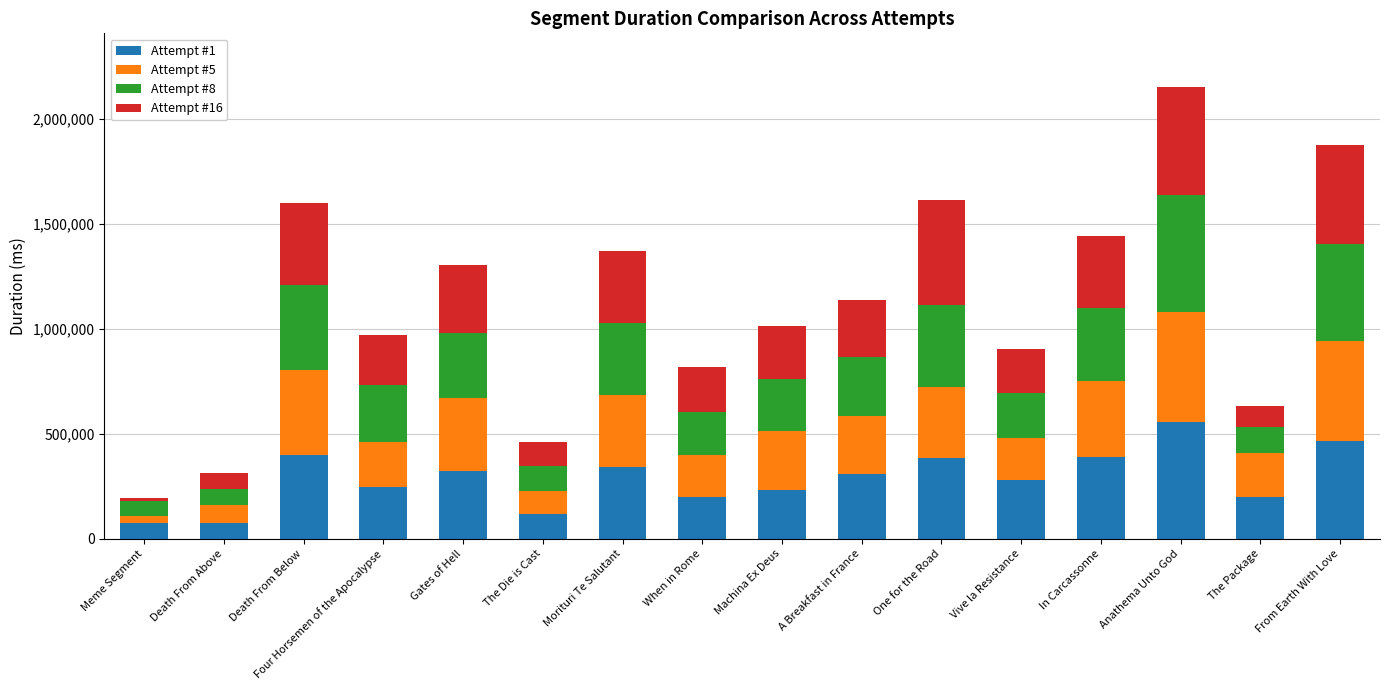

At which label does Attempt #1 reach its peak?

Anathema Unto God